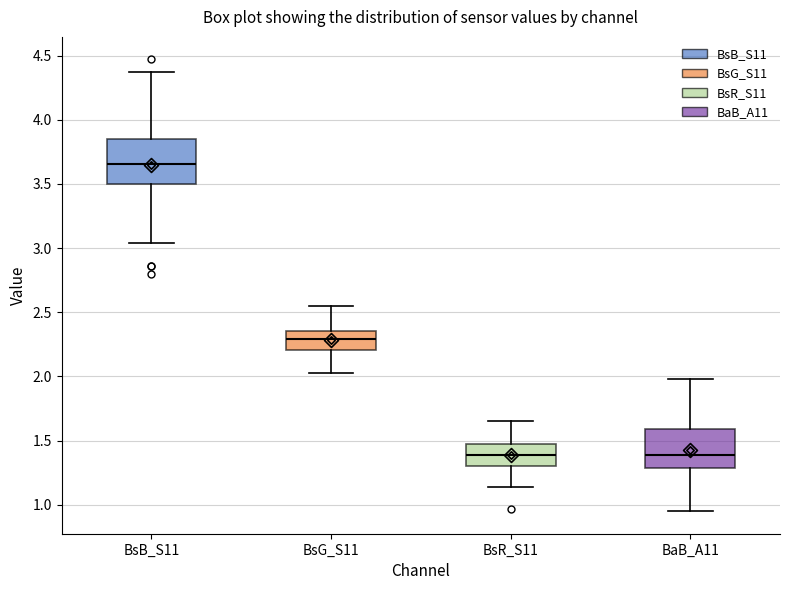

Where does the median line of the box for BsR_S11 sit on the y-axis? The values are not printed on the chart, so give them approximately, as read against the axis.

1.40